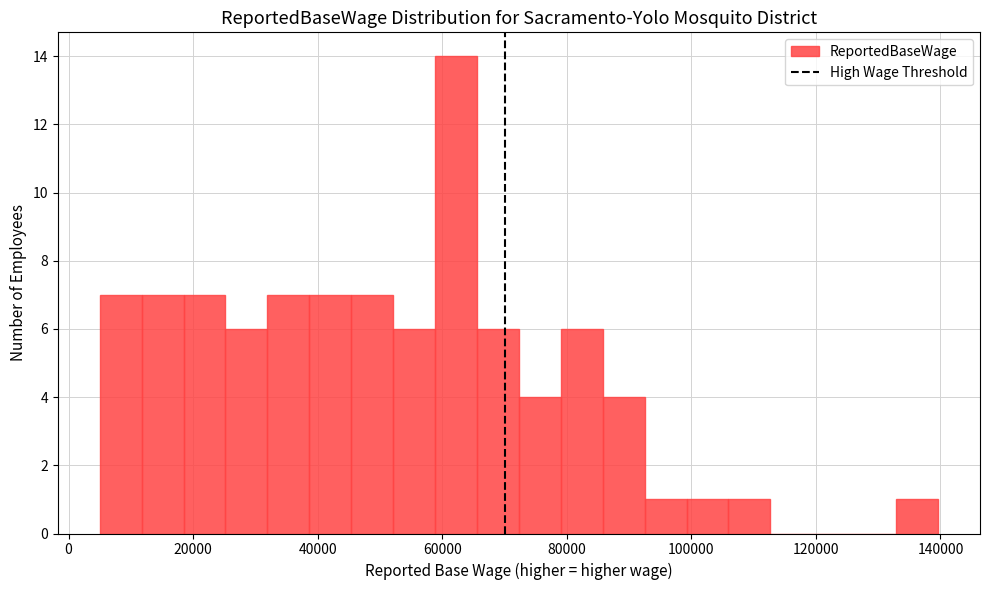

Read against the x-axis, roughly where is the centre of the tallest bar?

62000